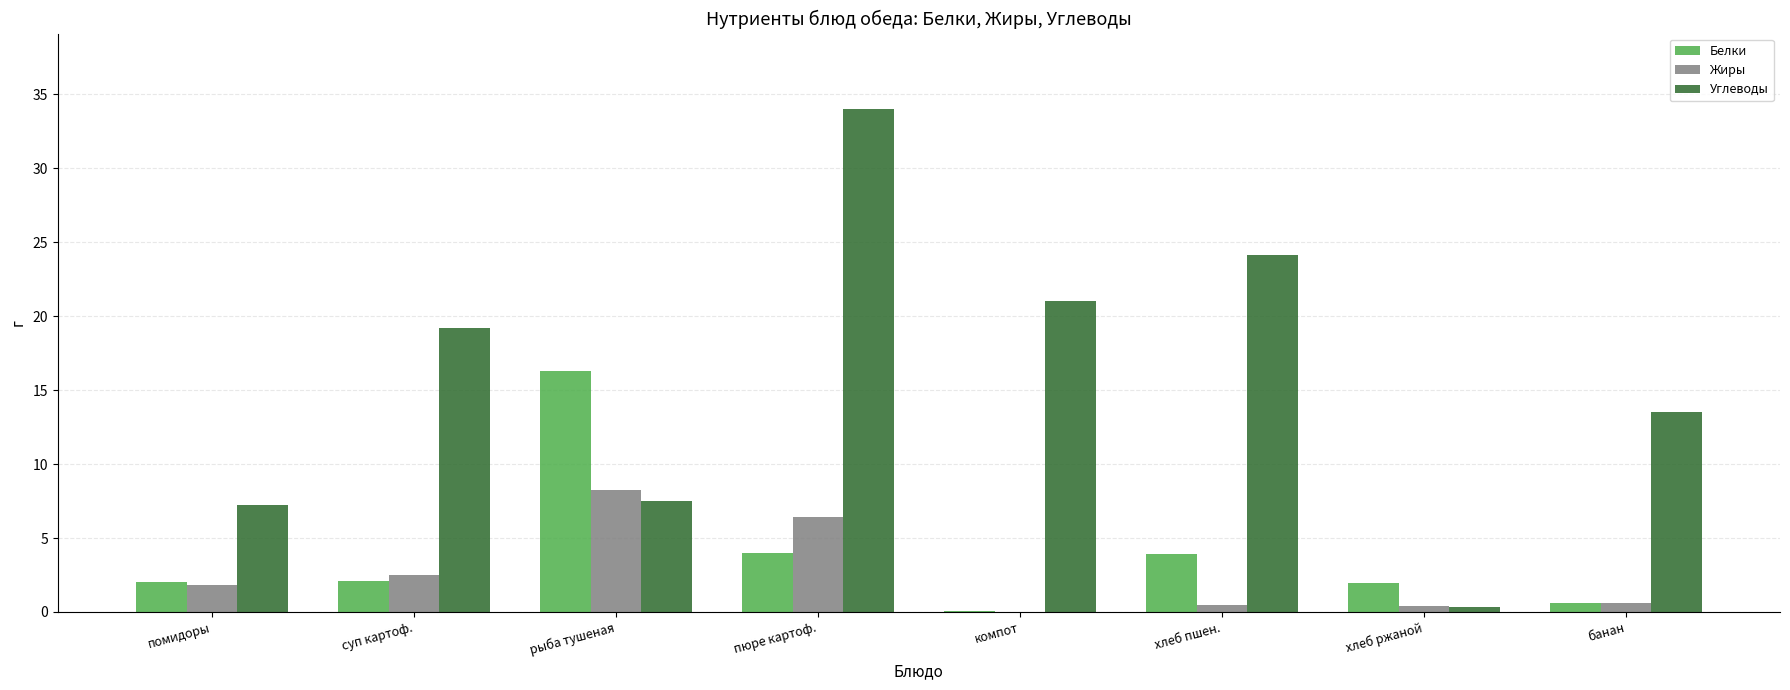

Where does the Жиры series first go above 1?

помидоры